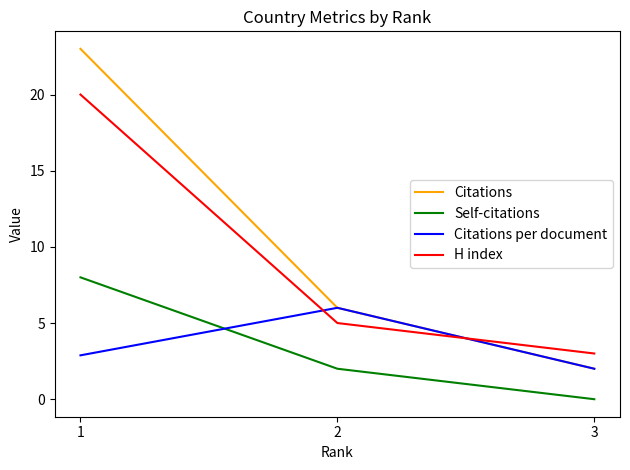

The Self-citations series shows 3.3 at 2. True or false?

False